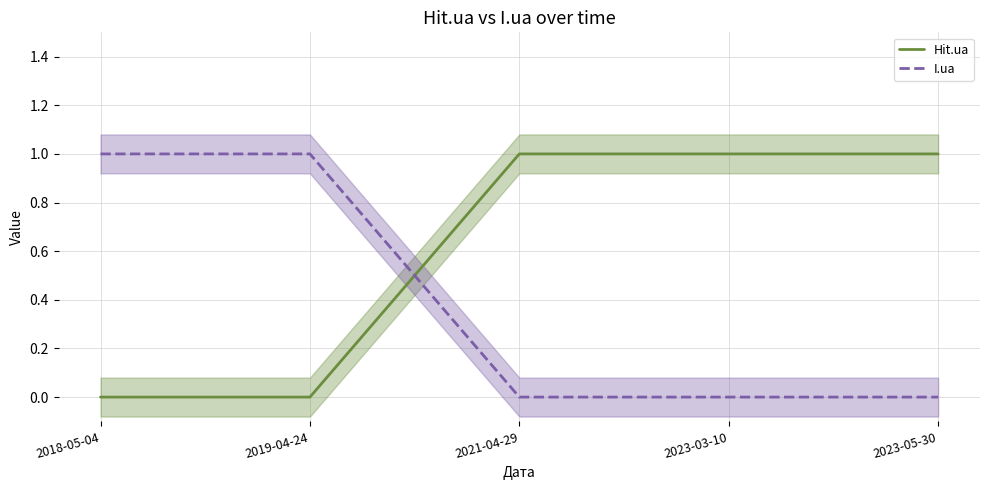

Does the chart have visible grid lines?

Yes